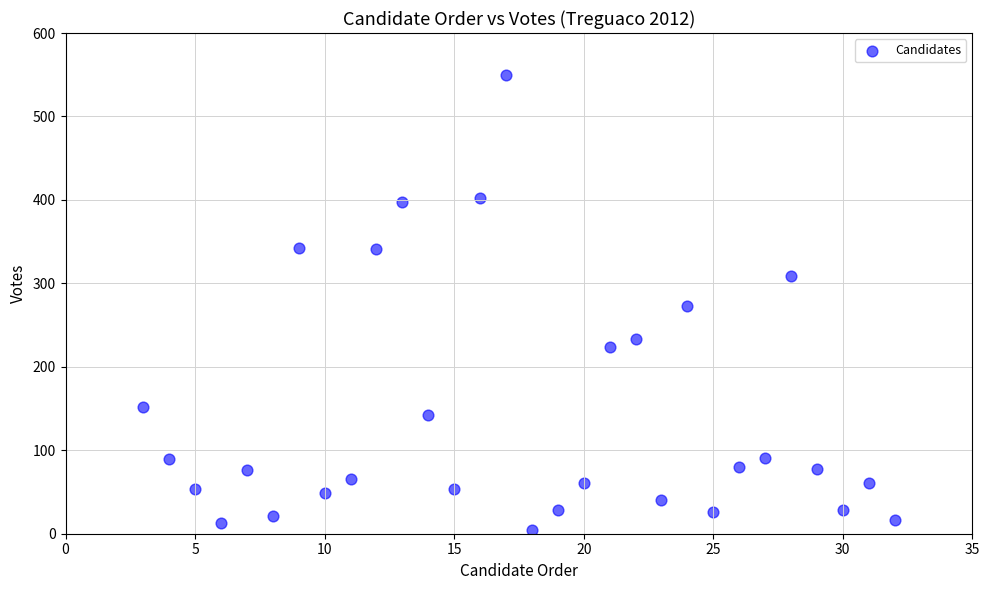

What is the range of Y values (max minus min)?

545